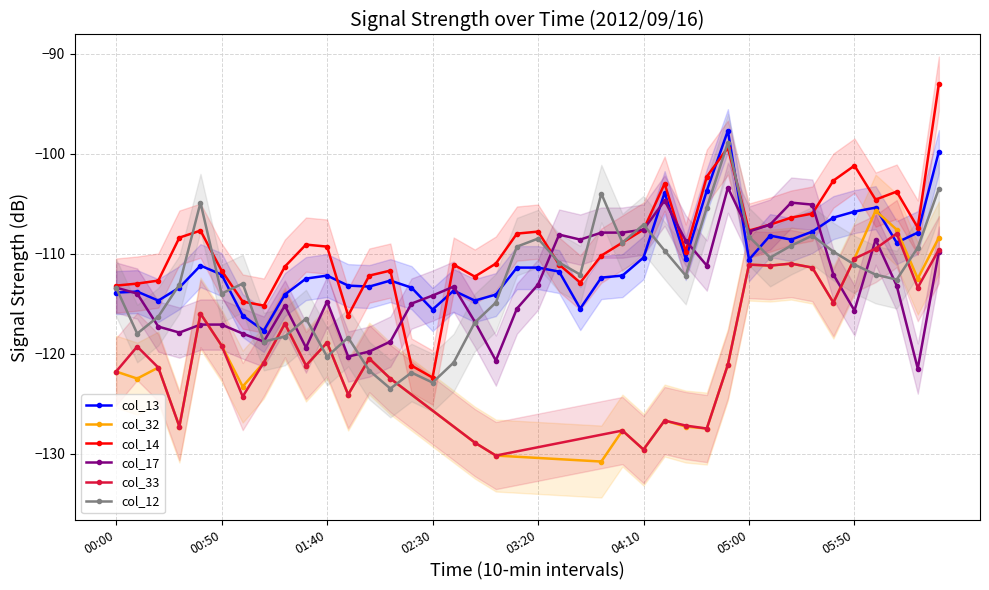

Which series has the largest total across all categories?

col_14